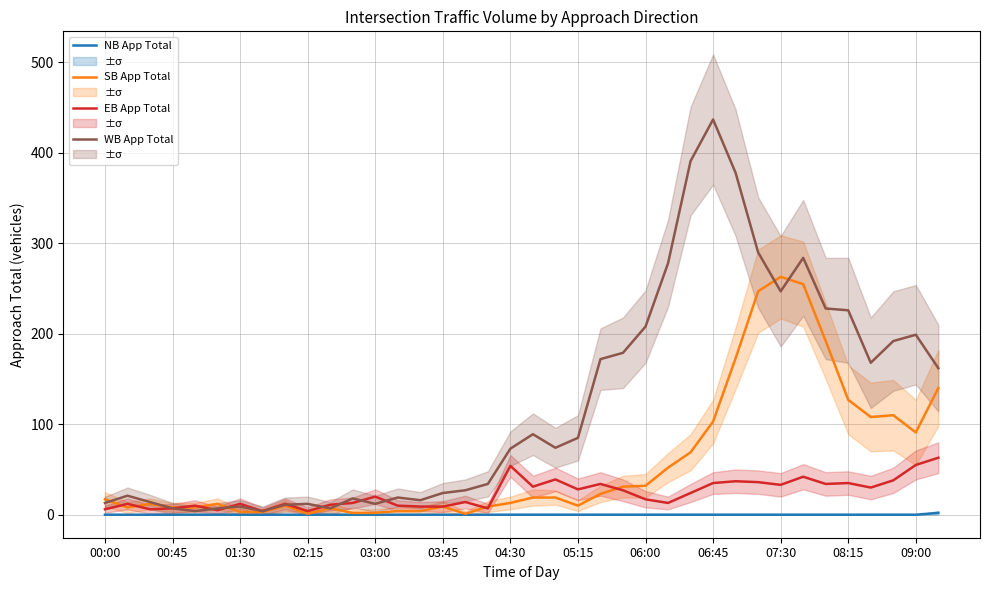

Which label corresponds to the smallest value in the chart?

00:00